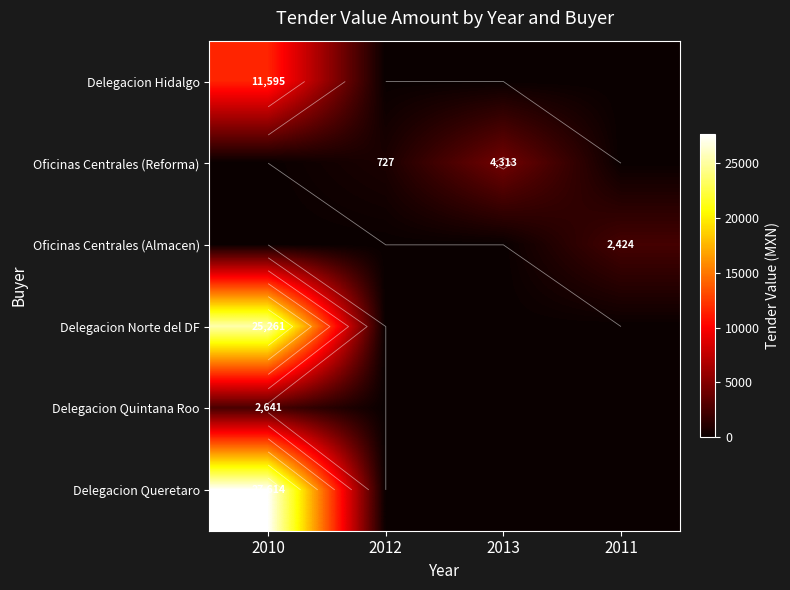

What is the difference between the highest and lowest values at 2012?

727.3